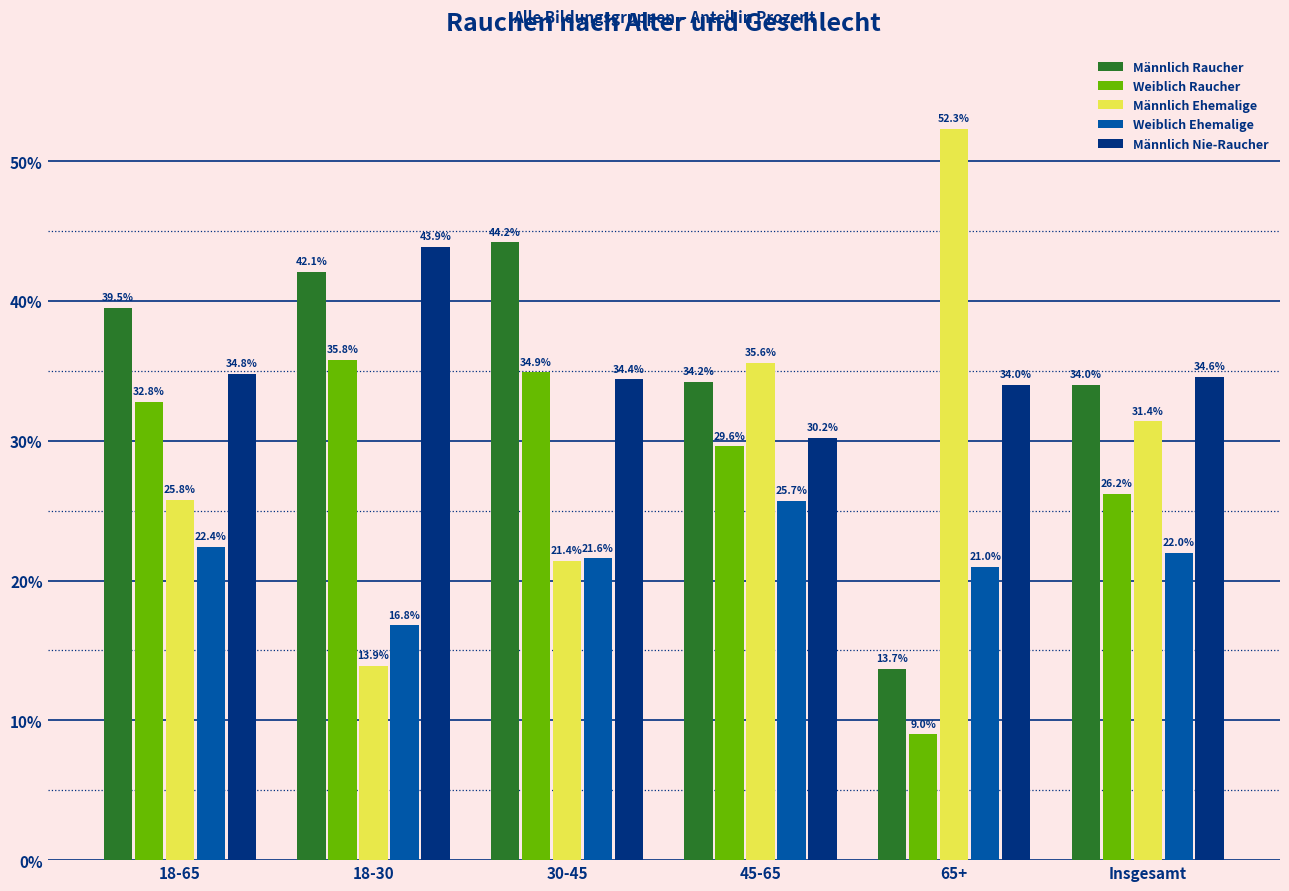

Which series has the widest spread of values?

Männlich Ehemalige